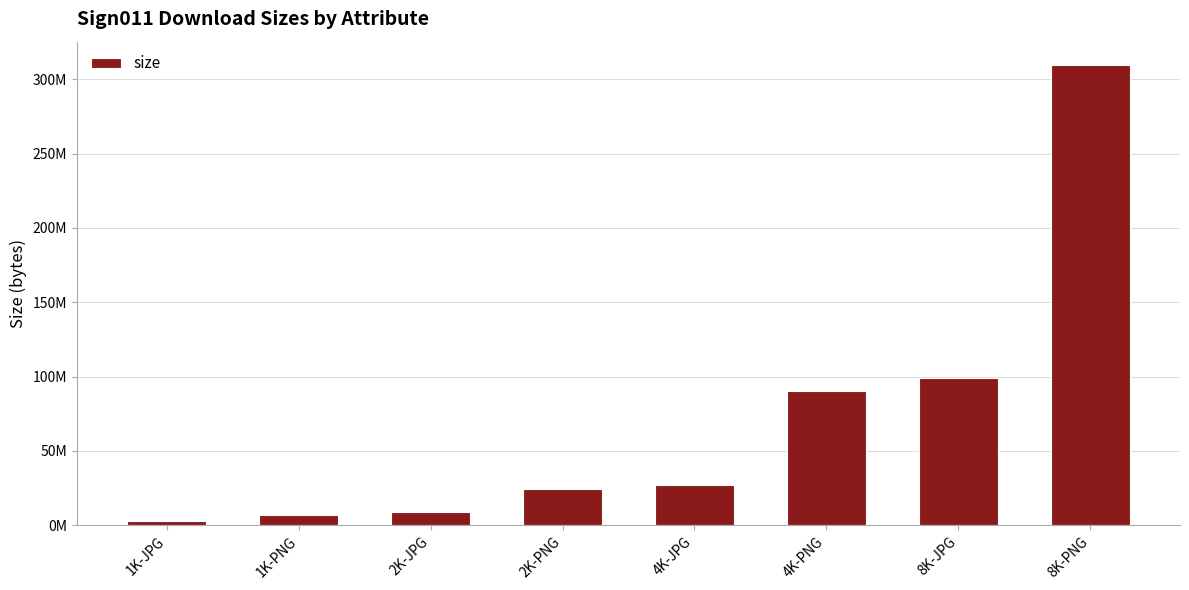

Rank the categories by value from highest to lowest.

8K-PNG, 8K-JPG, 4K-PNG, 4K-JPG, 2K-PNG, 2K-JPG, 1K-PNG, 1K-JPG